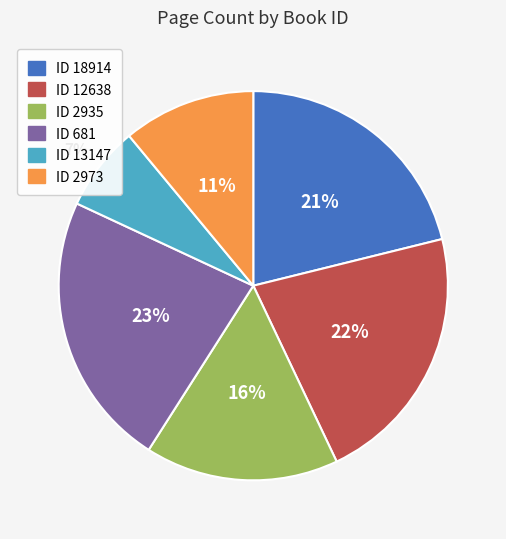

Count the number of slices in the pie.

6